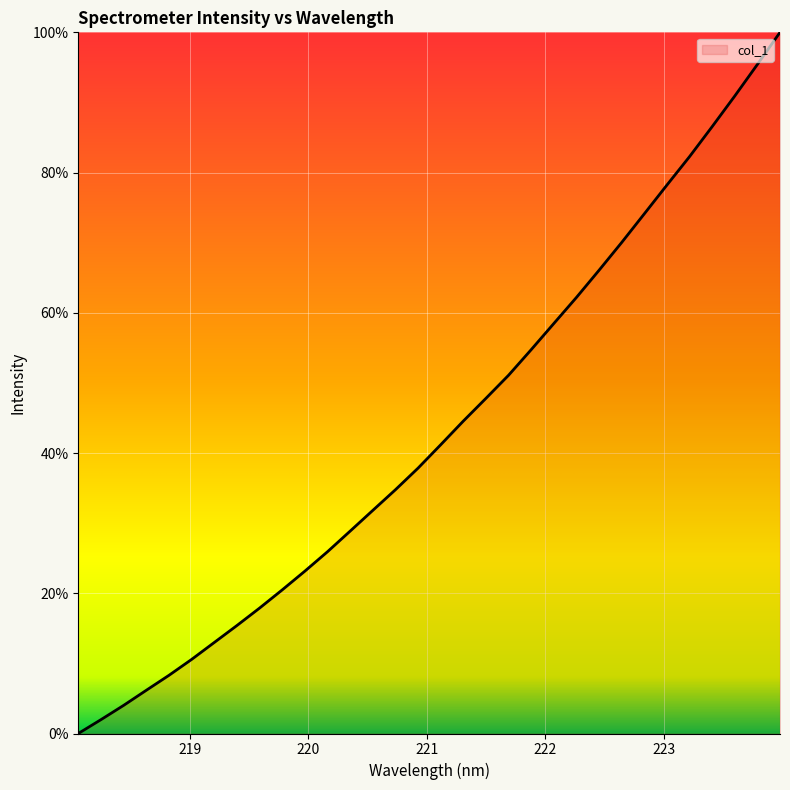

What is the difference between the maximum and minimum values?

100.0